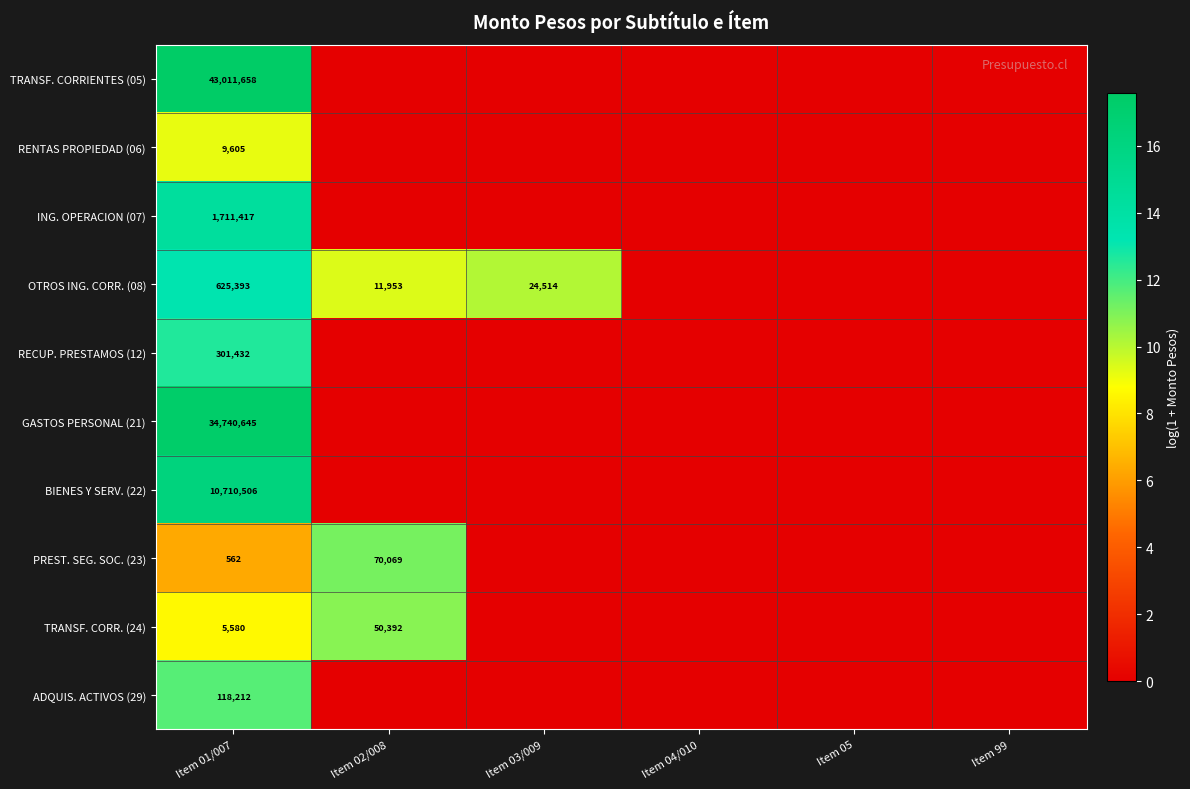

Is the value of ADQUIS. ACTIVOS (29) at Item 01/007 greater than the value of OTROS ING. CORR. (08) at Item 01/007?

No